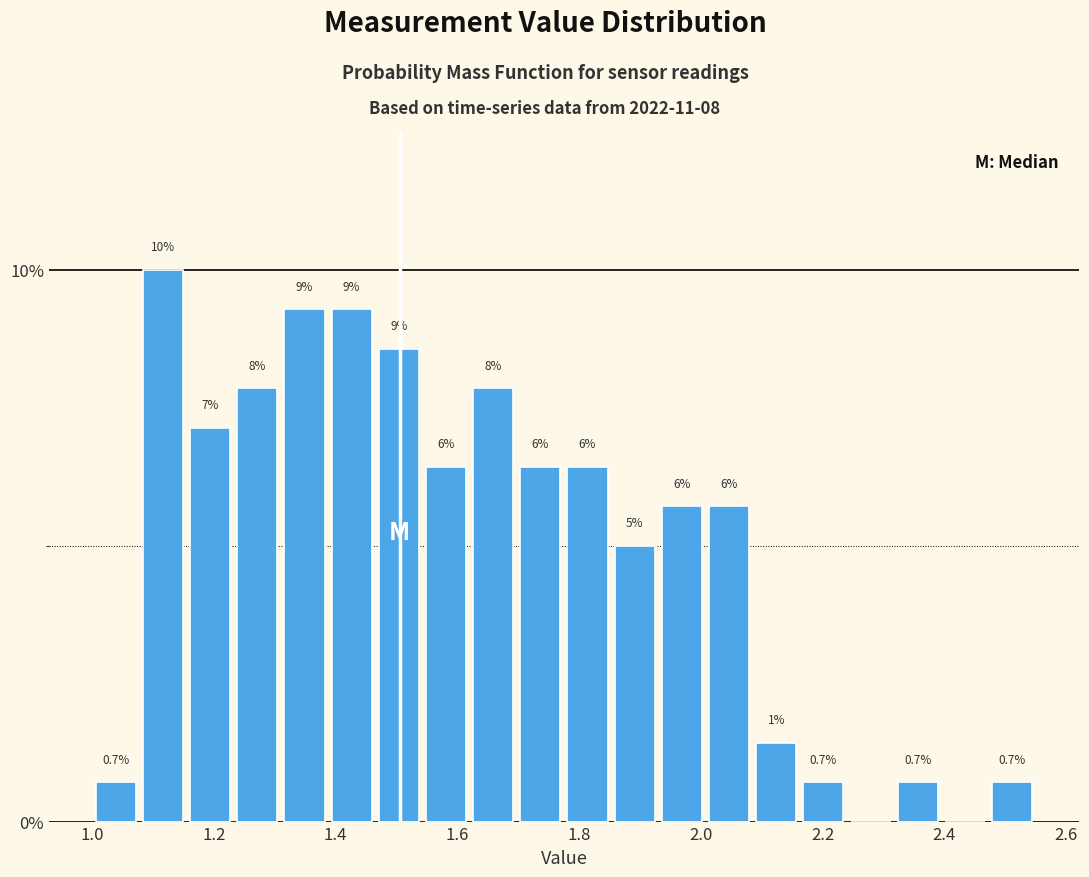

Around what value on the x-axis is the tallest bar? Give the approximate position of its centre, as read against the axis.

1.12